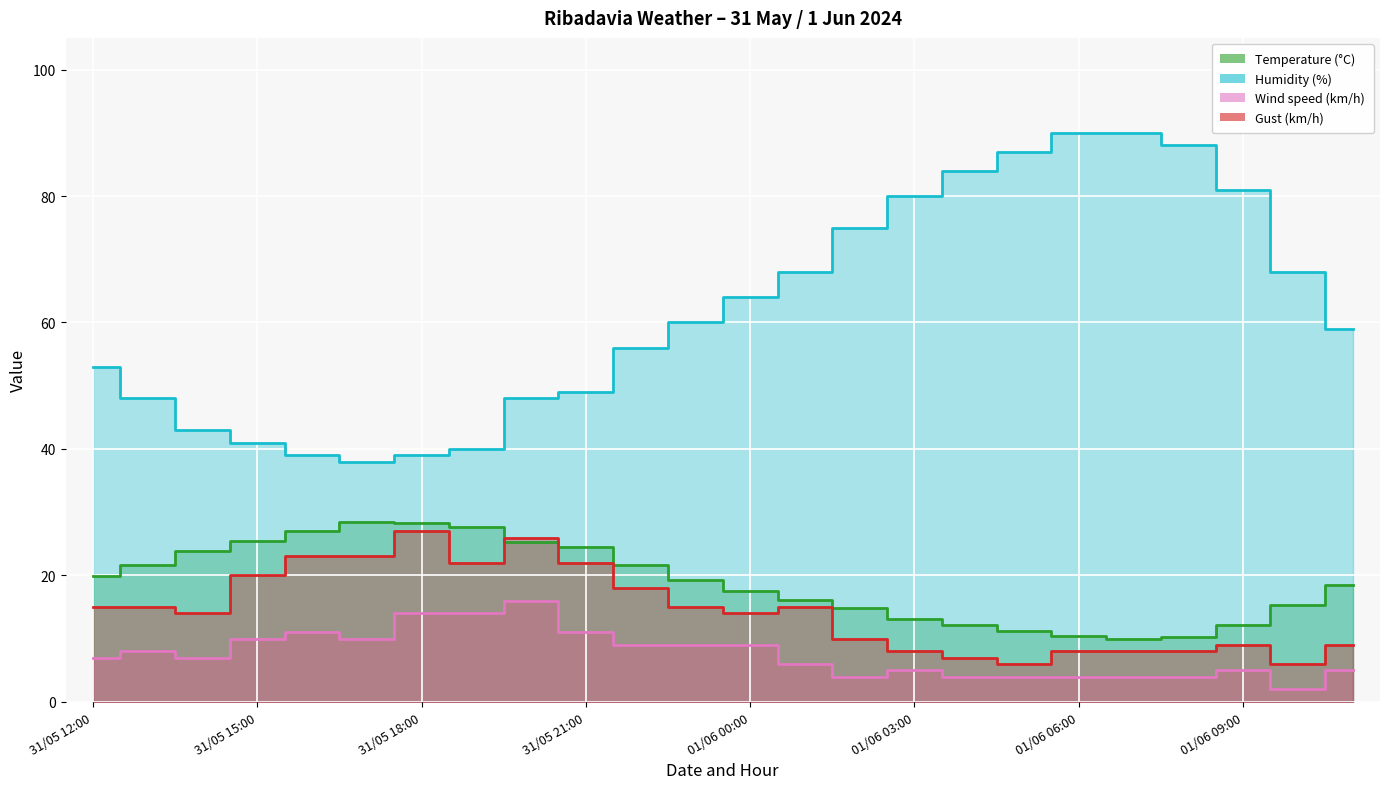

What is the total value across all series at 01/06 03:00?

106.1